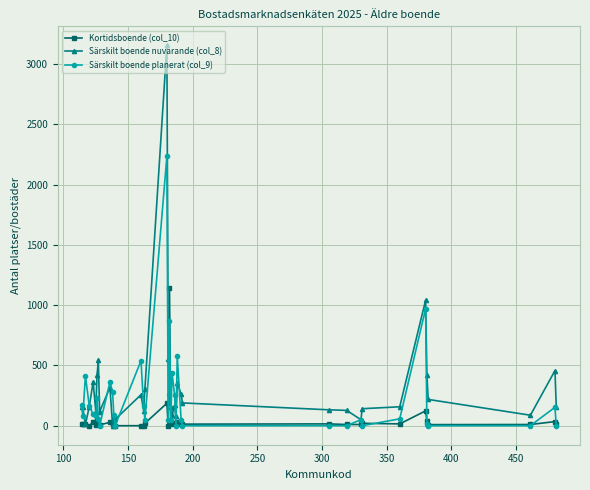

True or false: Särskilt boende planerat (col_9) has more than 1 points higher than both neighbors.

True